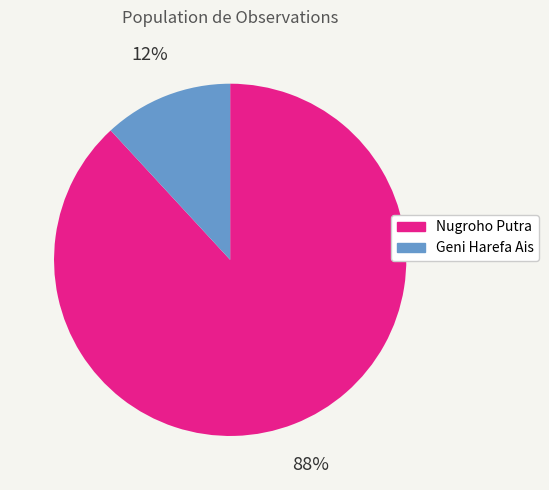

Combined, do Geni Harefa Ais and Nugroho Putra account for over 50%?

Yes